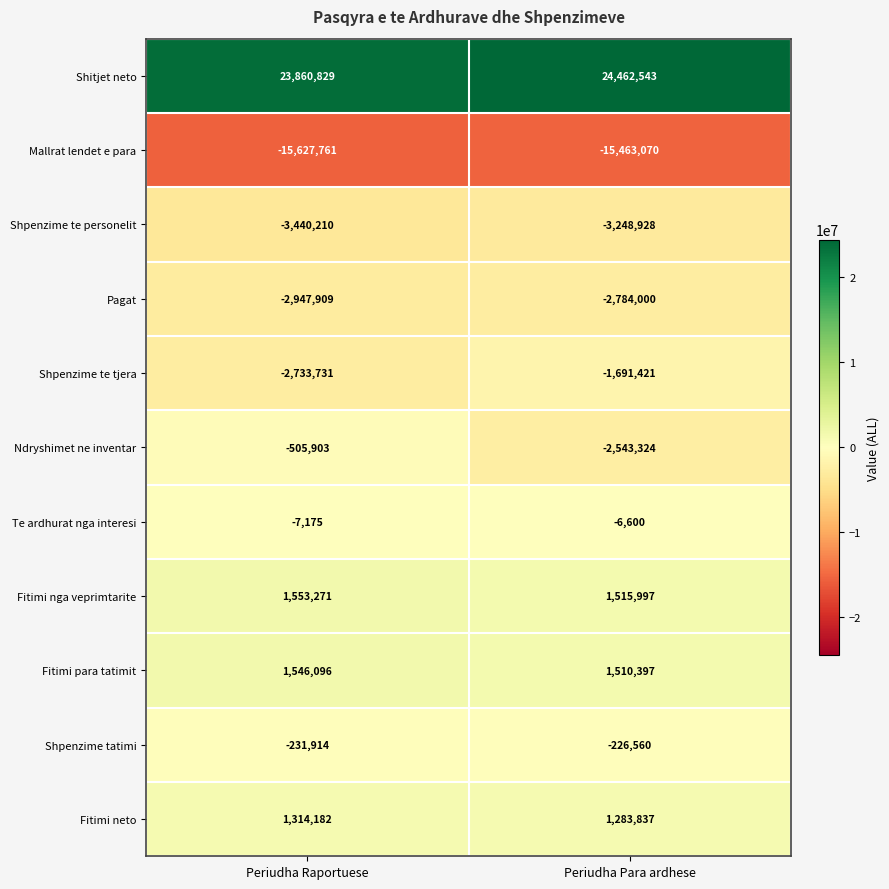

At which category does the chart reach its minimum across all series?

Periudha Raportuese